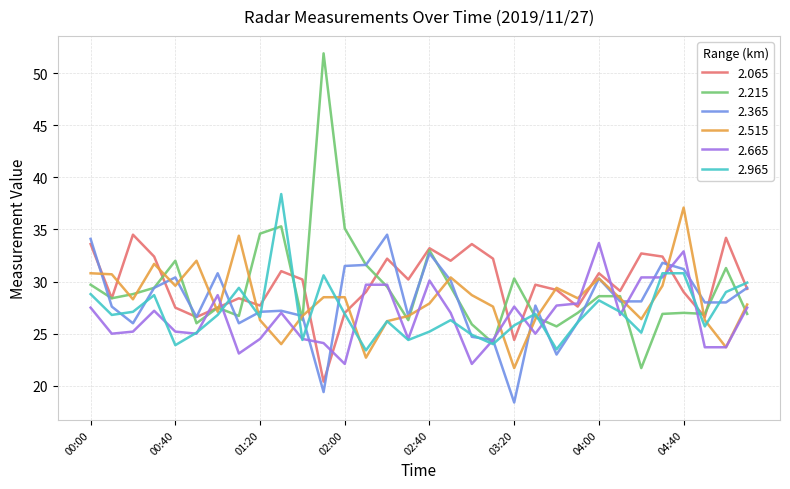

Which series has the largest range (max minus min)?

2.215